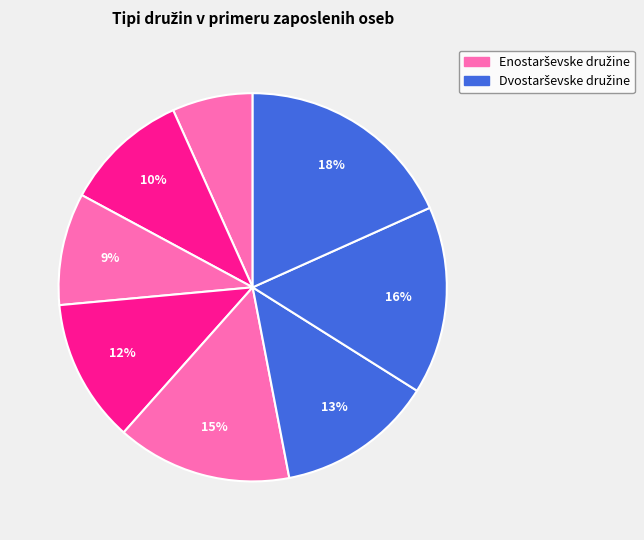

Is there a majority slice in this chart?

No